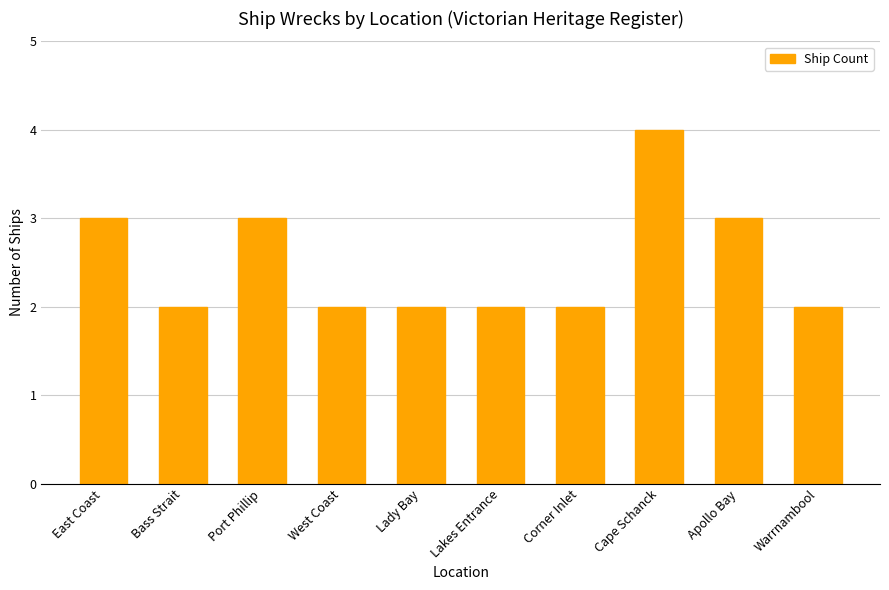

Is it true that the value at Warrnambool is 2?

True